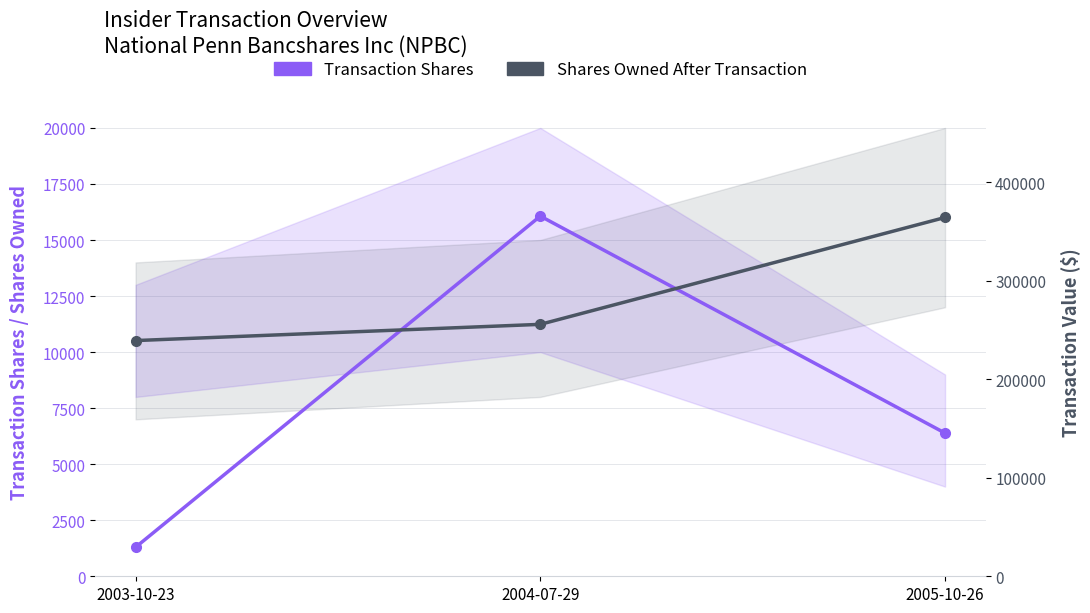

Between 2003-10-23 and 2005-10-26, which series saw the biggest shift?

Shares Owned After Transaction